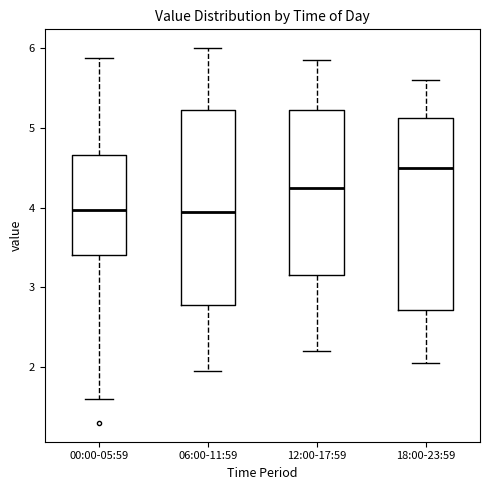

Reading left to right, transcribe this box plot: for each box, give where its median line is, the range the box spans, and where its two whiskers end, as read against the y-axis. The values are not printed on the chart, so give them approximately, as read against the axis.

00:00-05:59: median 4.0, box 3.4 to 4.7, whiskers 1.6 to 5.9
06:00-11:59: median 4.0, box 2.8 to 5.2, whiskers 2.0 to 6.0
12:00-17:59: median 4.3, box 3.2 to 5.2, whiskers 2.2 to 5.9
18:00-23:59: median 4.5, box 2.7 to 5.1, whiskers 2.1 to 5.6